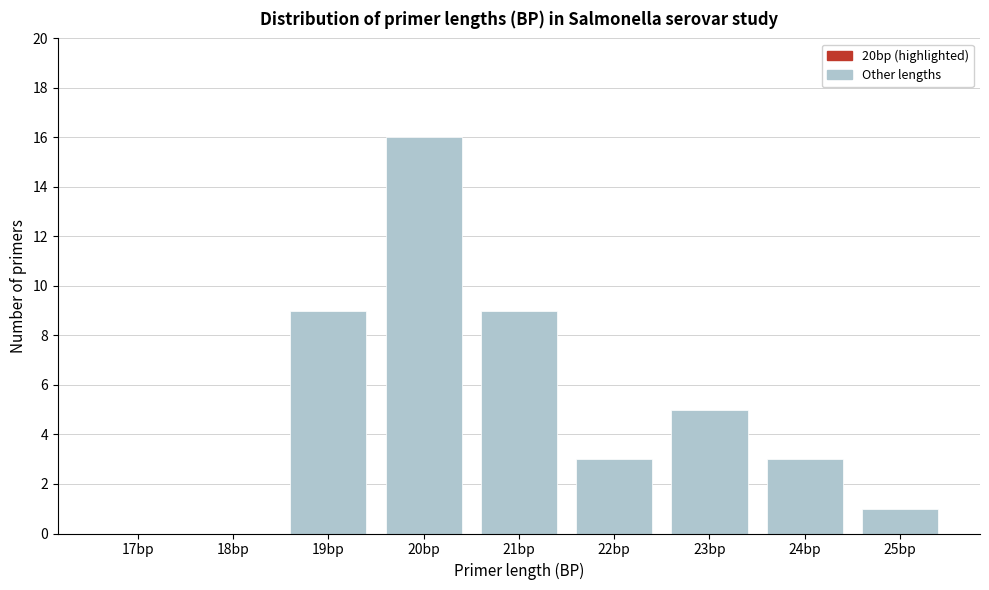

Reading right to left, extract all data points from this chart.

25bp=1	24bp=3	23bp=5	22bp=3	21bp=9	20bp=16	19bp=9	18bp=0	17bp=0